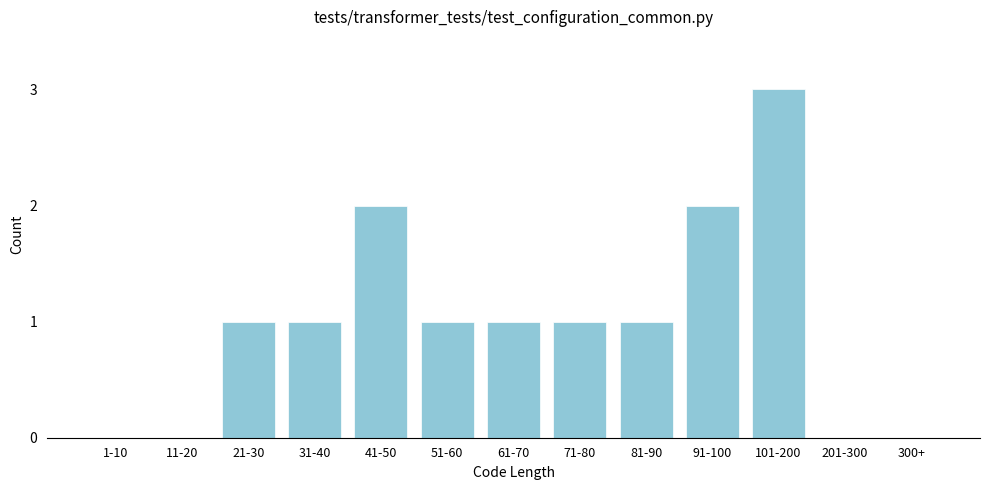

Reading left to right, transcribe all the data shown in this chart.

1-10=0	11-20=0	21-30=1	31-40=1	41-50=2	51-60=1	61-70=1	71-80=1	81-90=1	91-100=2	101-200=3	201-300=0	300+=0